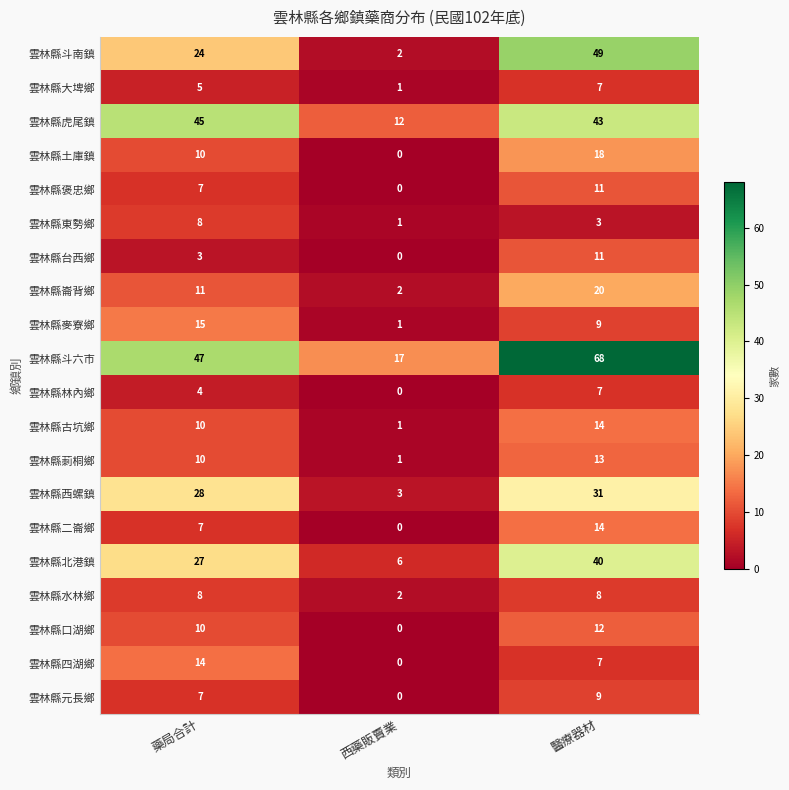

Is it true that 雲林縣台西鄉 equals 3 at 藥局合計?

True